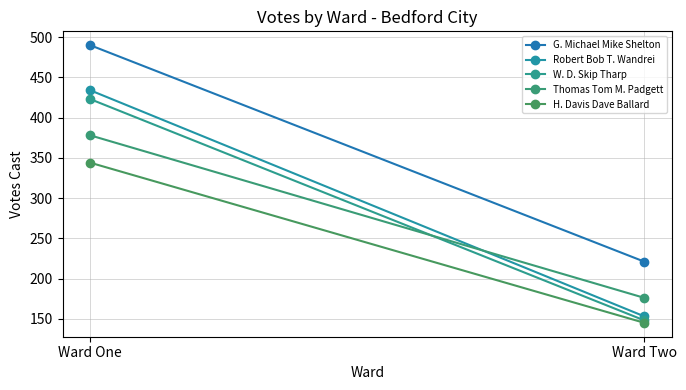

What is the average value of the Thomas Tom M. Padgett series?

277